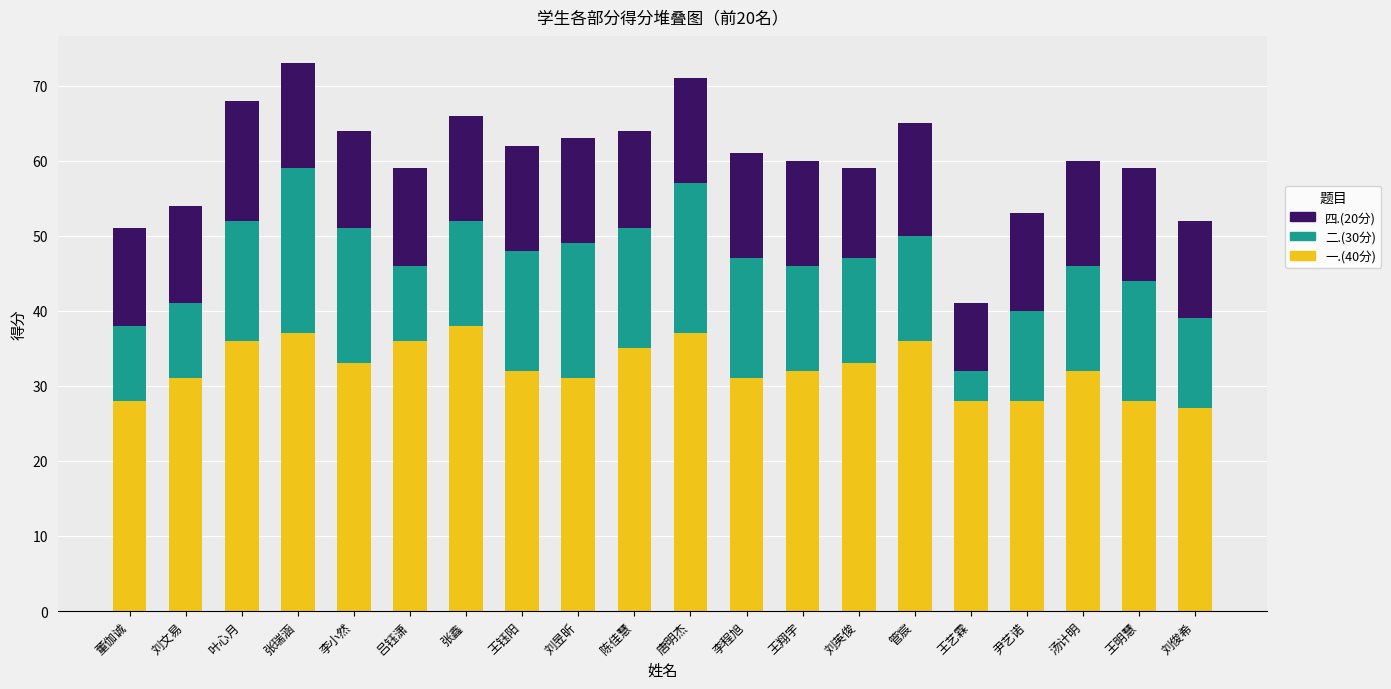

What is the average value of the 一.(40分) series?

32